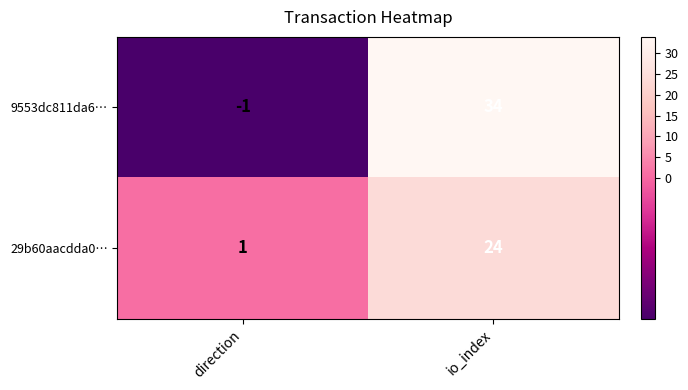

At which category does the chart reach its peak across all series?

io_index